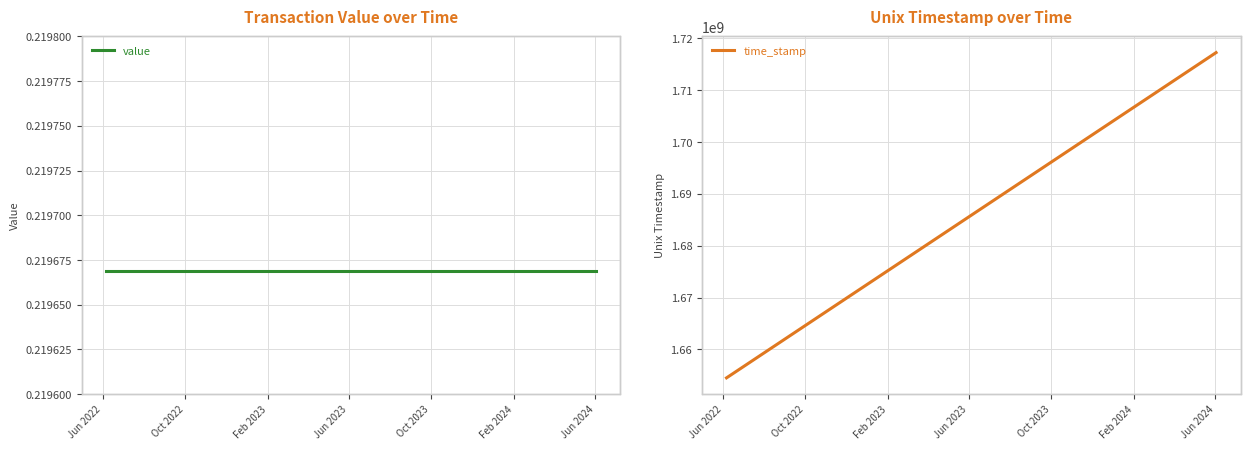

What are all the series names shown in the legend?

value, time_stamp